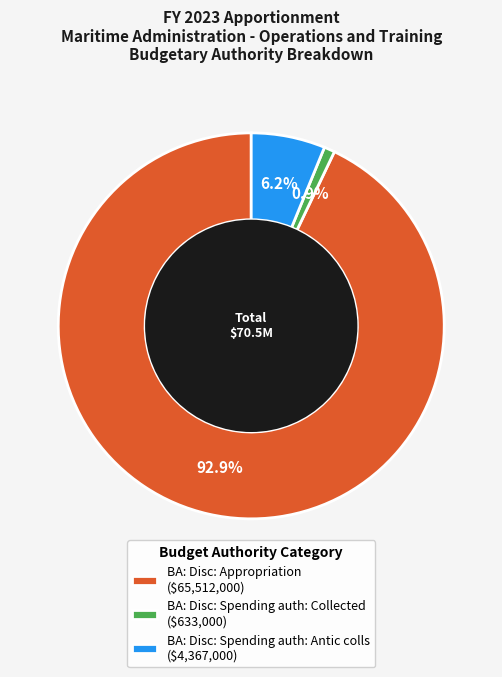

How many segments does this pie chart have?

3